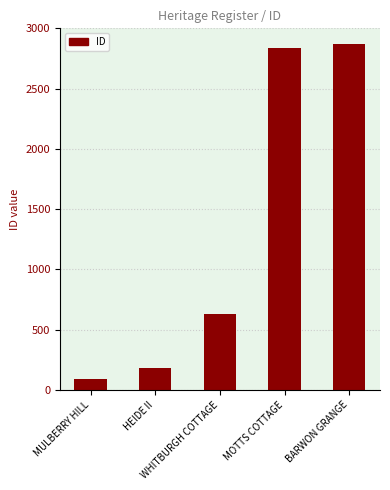

At which category does the chart reach its peak across all series?

BARWON GRANGE